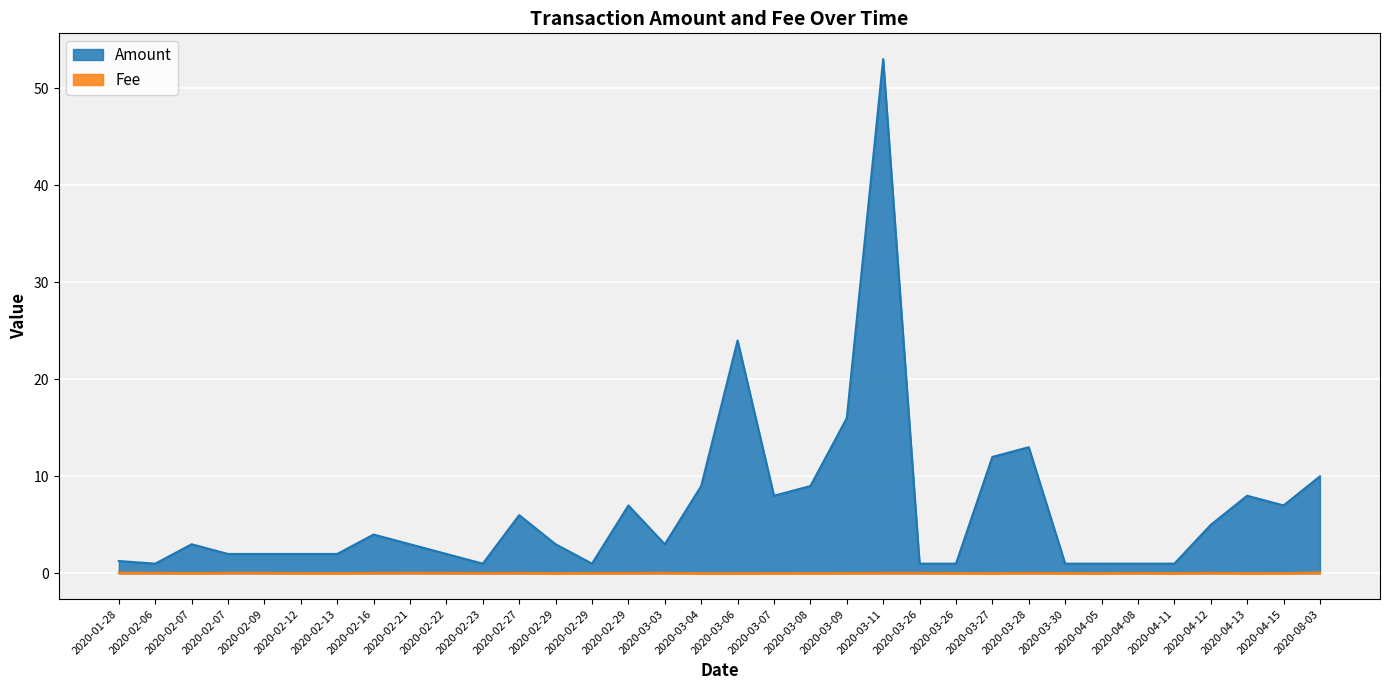

What is the spread (max minus min) of values at 2020-03-11?

52.9